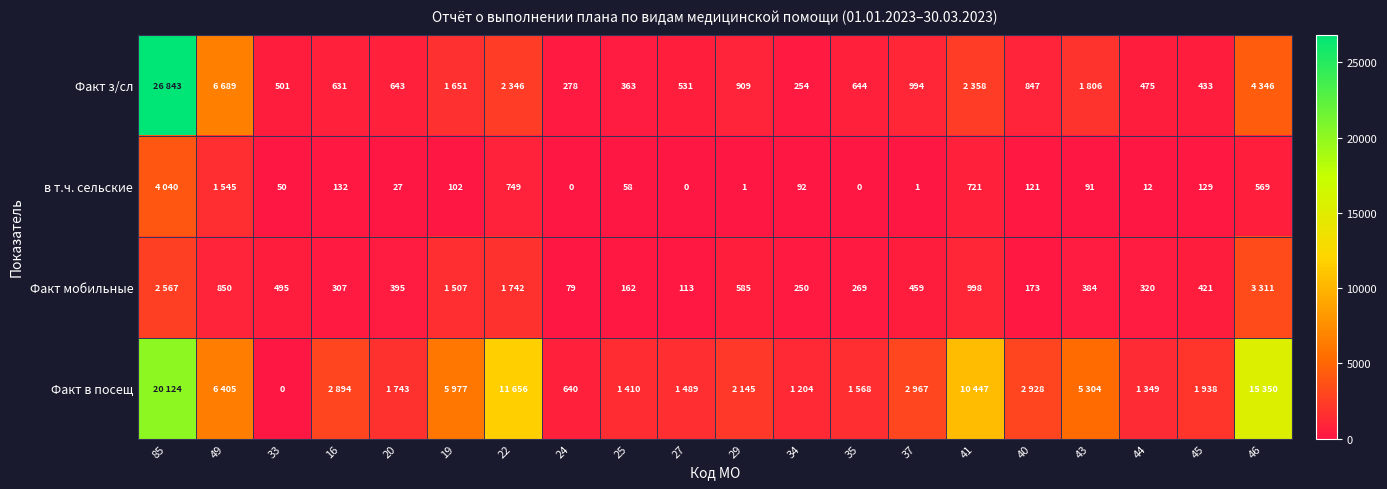

What is the difference between the highest and lowest values at 49?

5839